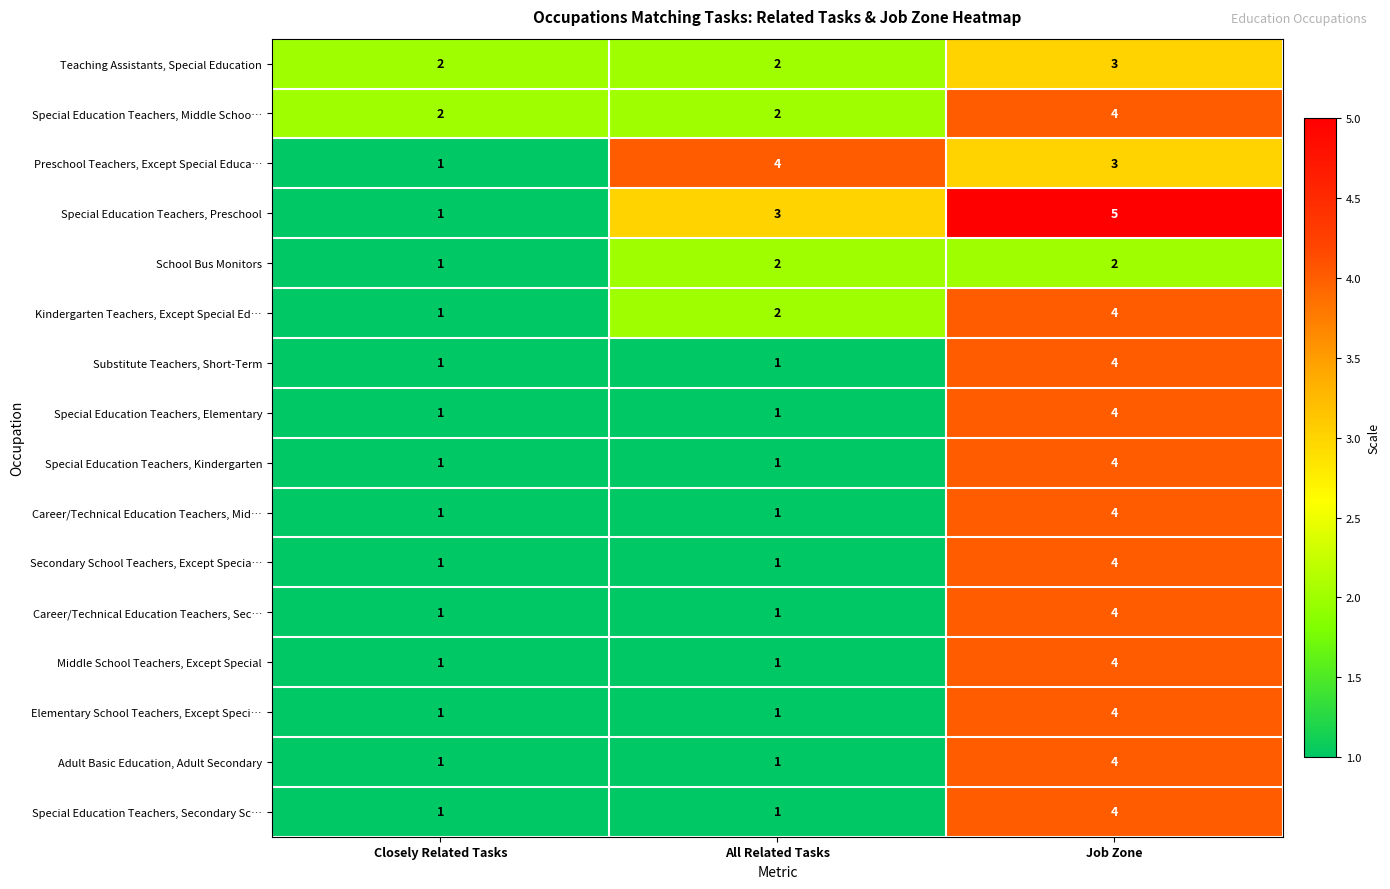

Is the value of Special Education Teachers, Kindergarten at Job Zone greater than the value of Career/Technical Education Teachers, Sec… at Closely Related Tasks?

Yes